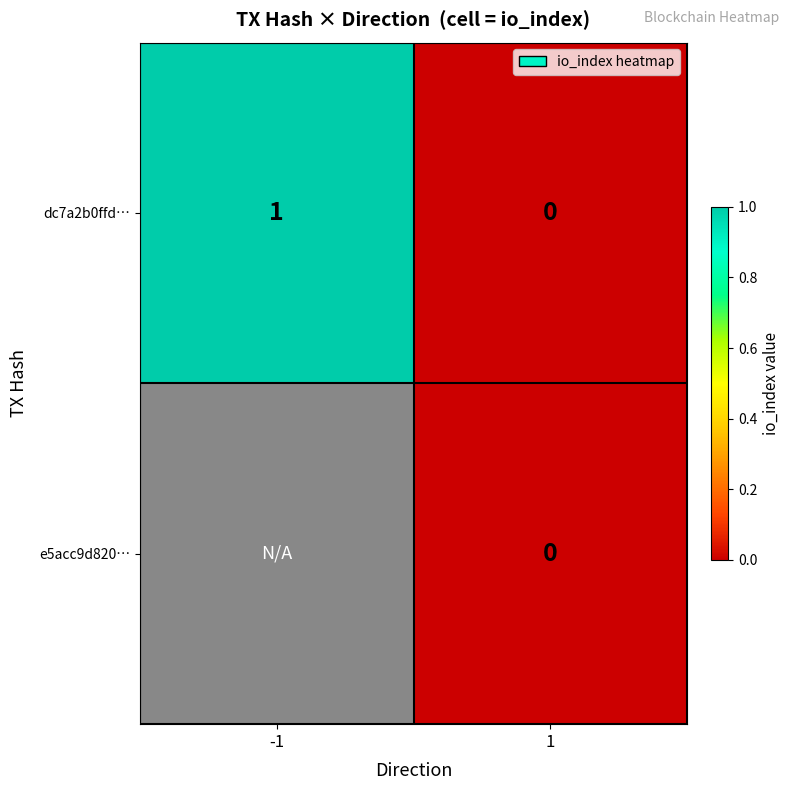

The dc7a2b0ffd… series shows 1 at -1. True or false?

True